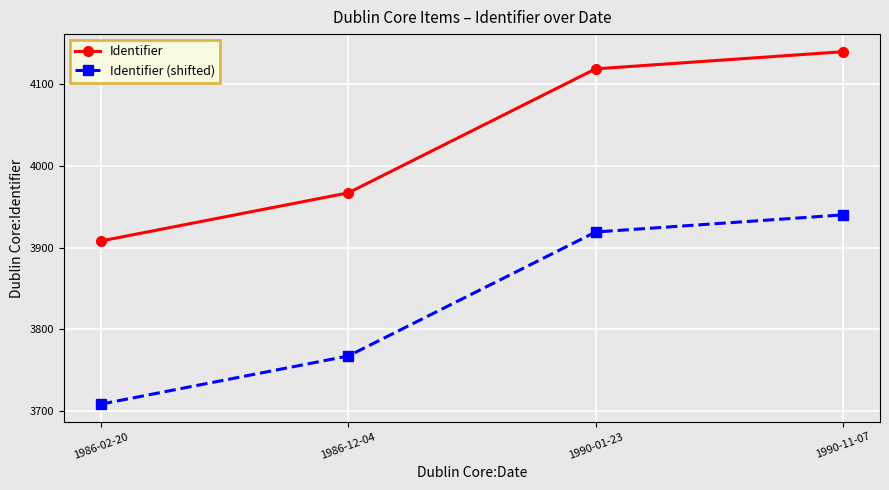

True or false: Identifier (shifted) and Identifier intersect in this chart.

False